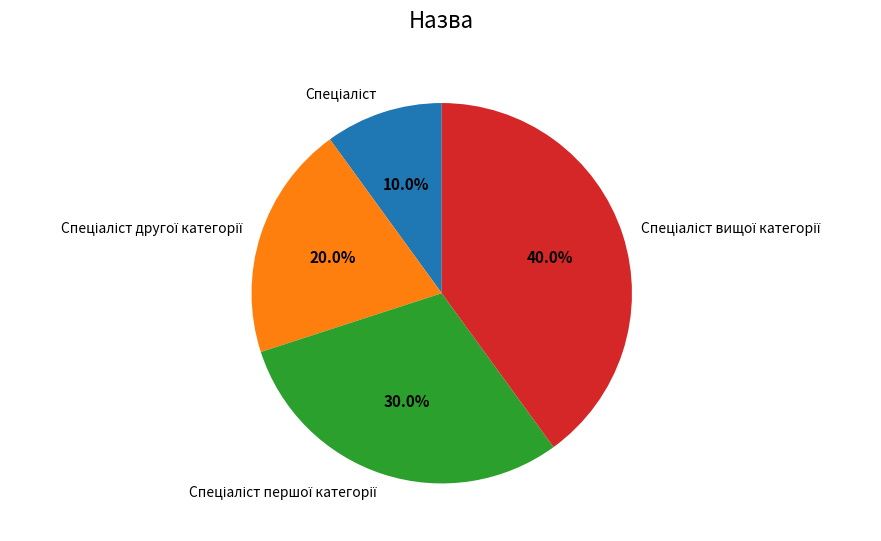

Is there any slice that represents more than half of the pie?

No